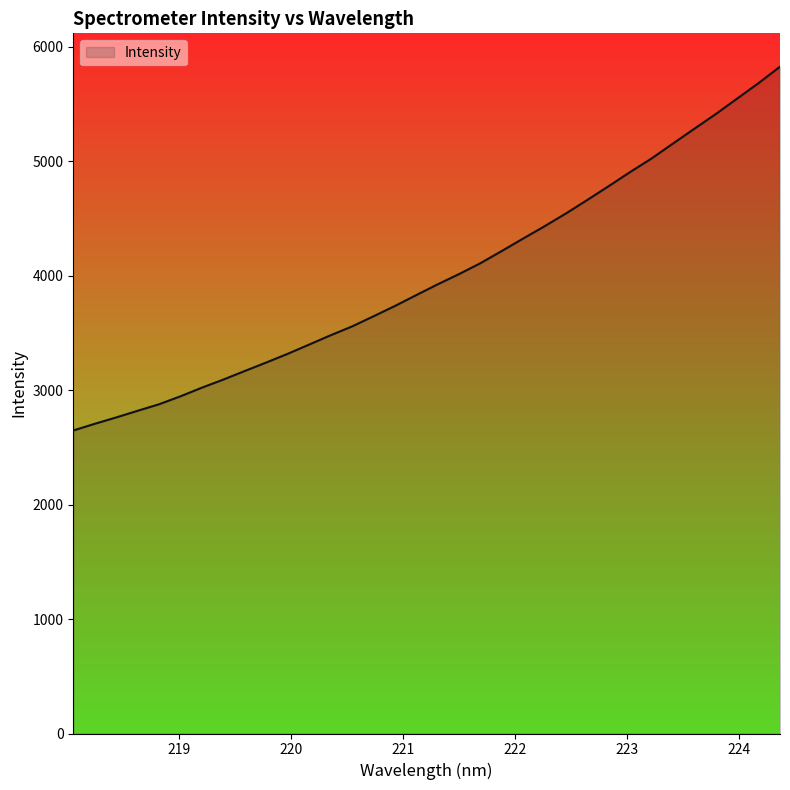

What is the difference between the maximum and minimum values?

3179.2